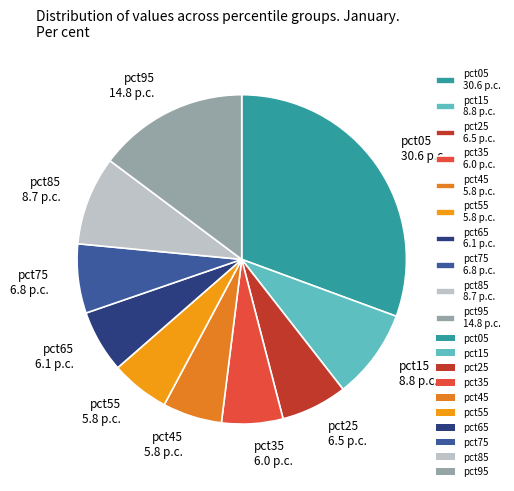

Is the sum of pct35 6.0 p.c. and pct85 8.7 p.c. greater than half?

No